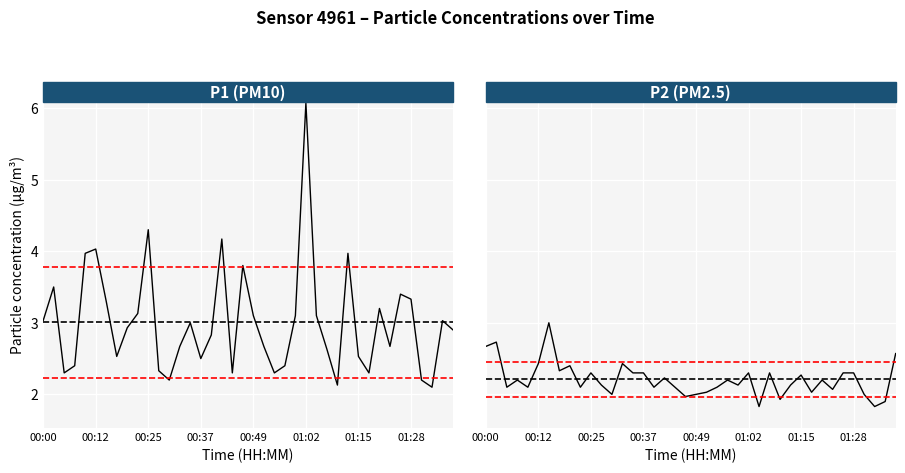

True or false: P2 has a value of 1.9 at 01:35.

True